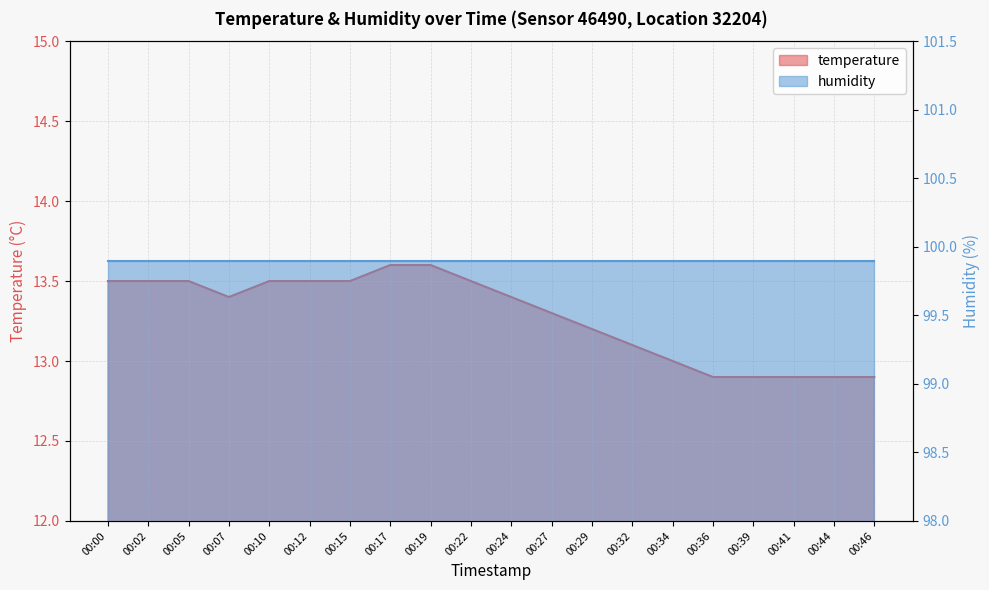

Is it true that the value at 00:41 is 12.9?

True